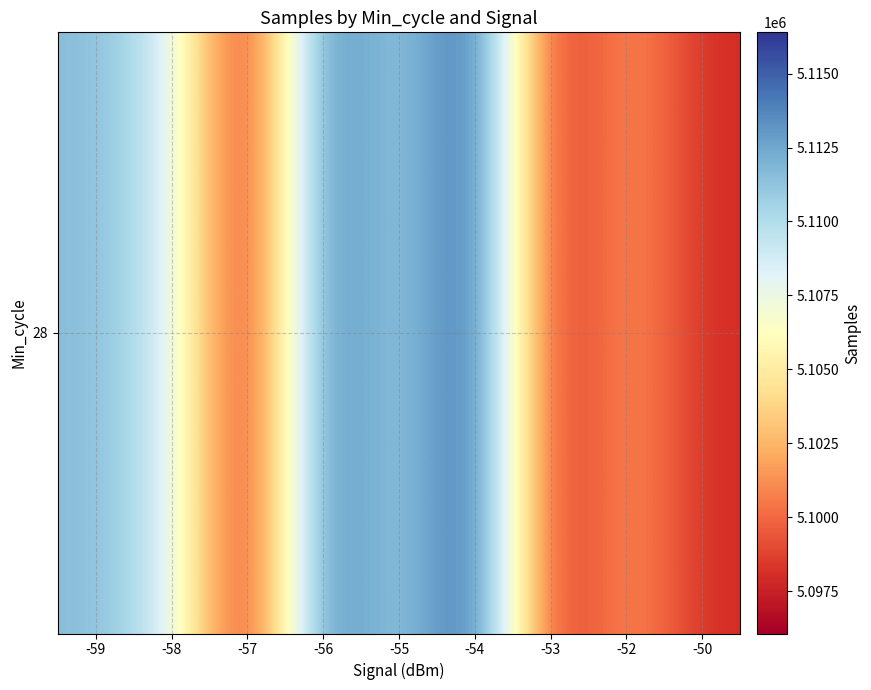

Which category has the highest value across all series?

-54